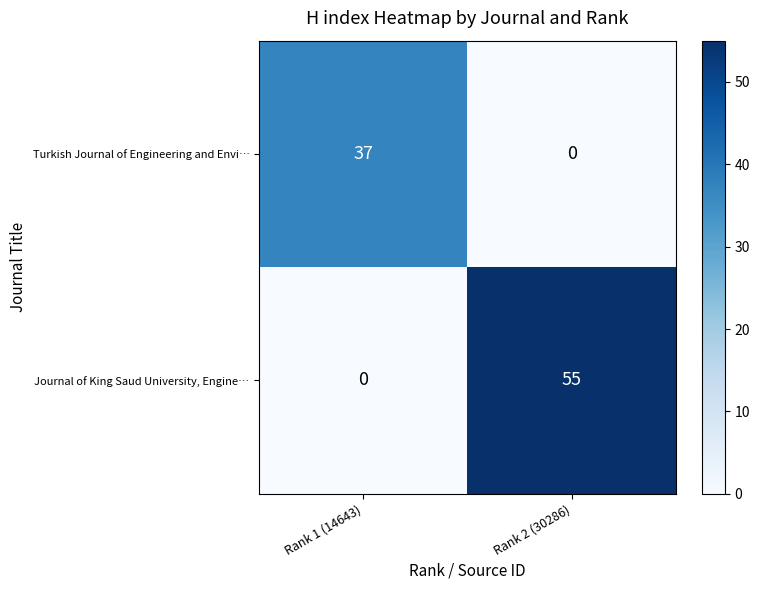

Reading left to right, extract all data points from this chart.

Turkish Journal of Engineering and Envi…: Rank 1 (14643)=37	Rank 2 (30286)=0
Journal of King Saud University, Engine…: Rank 1 (14643)=0	Rank 2 (30286)=55